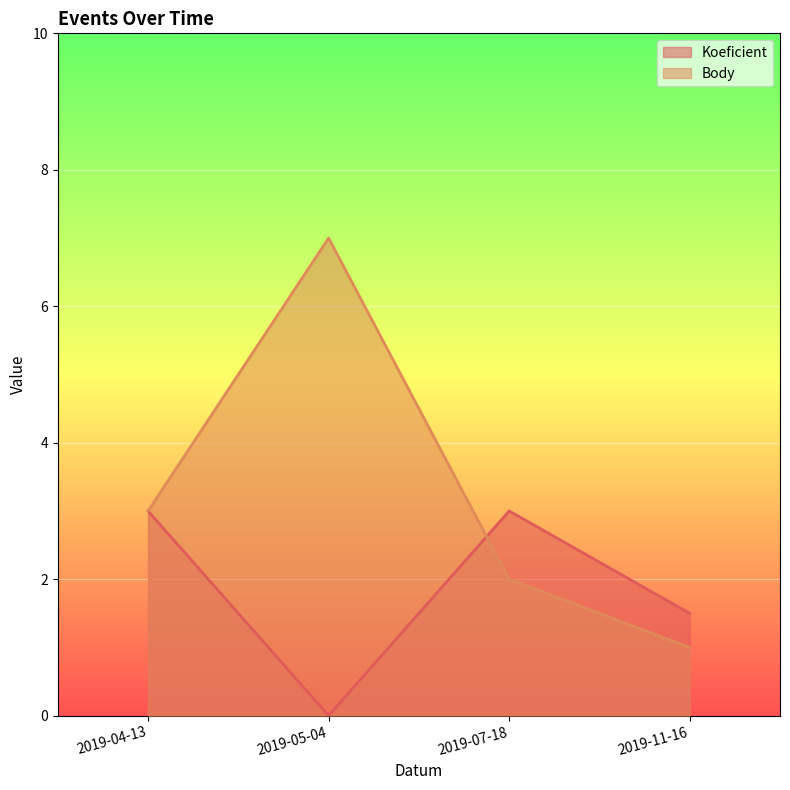

Between which two adjacent categories do Koeficient and Body first intersect?

2019-05-04 and 2019-07-18